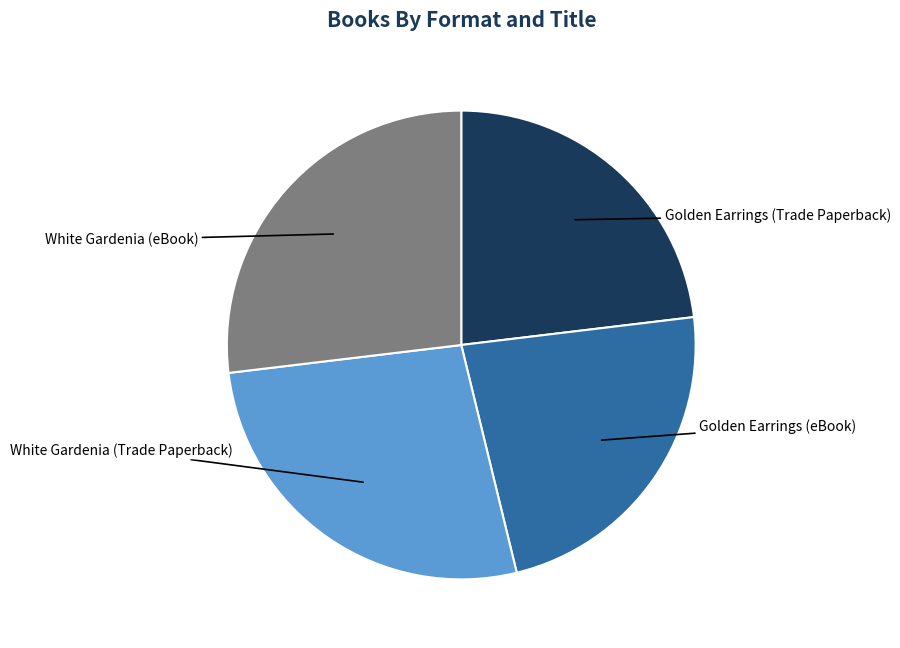

Does any single category account for the majority?

No